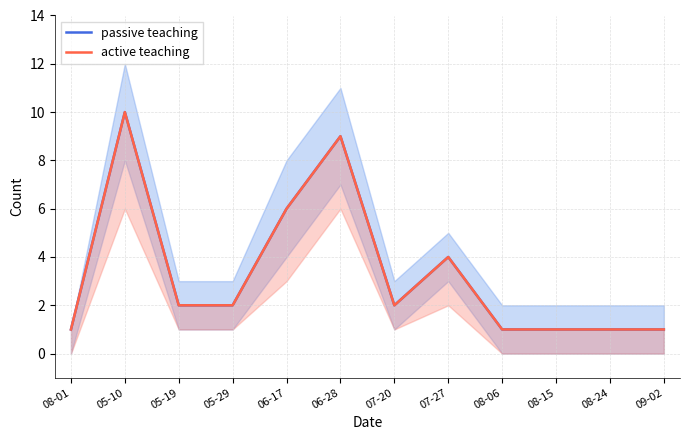

True or false: active teaching and passive teaching intersect in this chart.

False